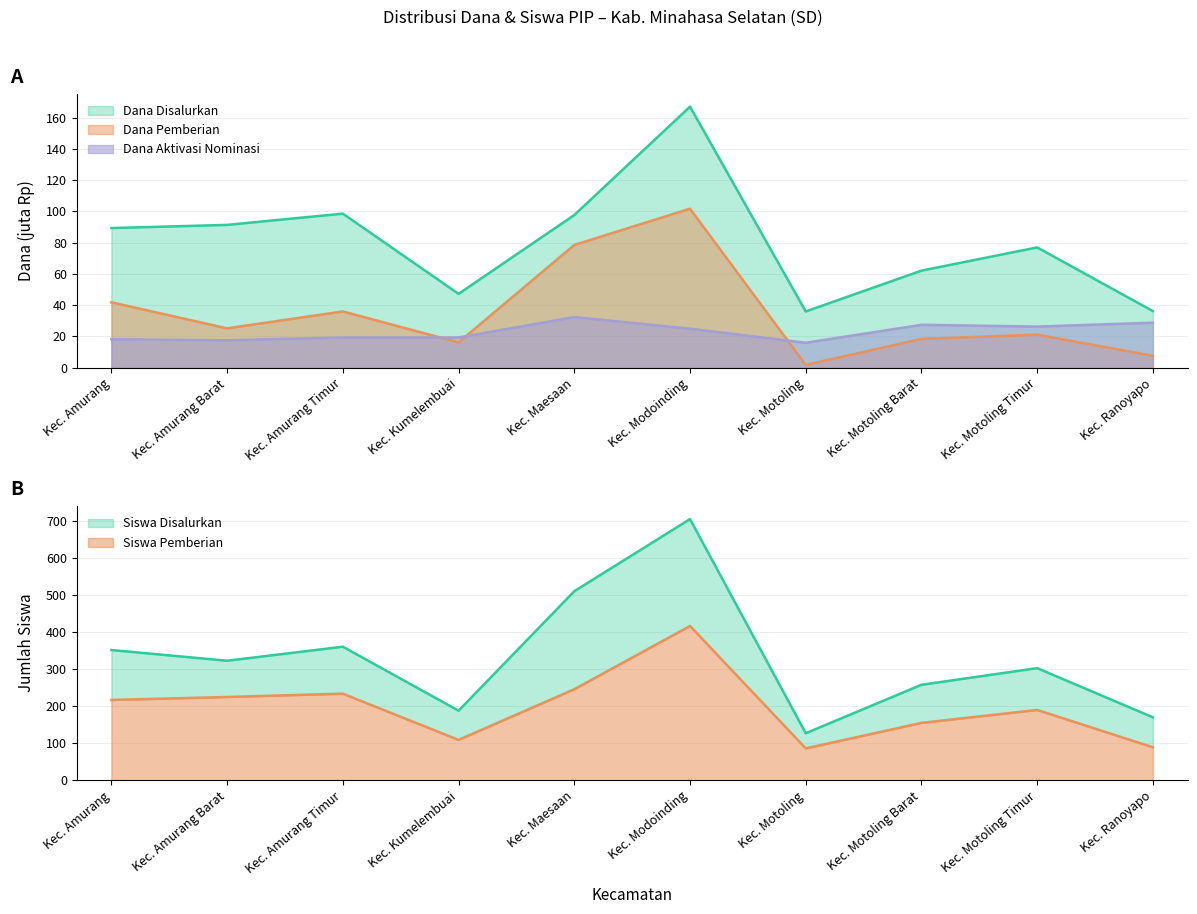

Count the number of data series in this chart.

5